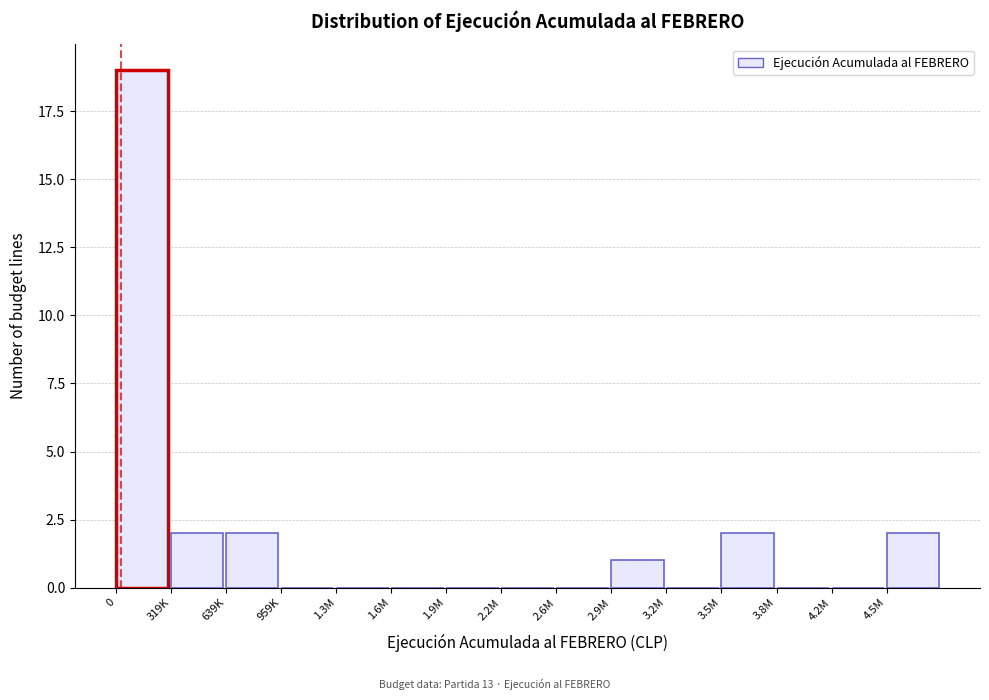

Reading left to right, what are all the values shown in this chart?

0=19	319K=2	639K=2	959K=0	1.3M=0	1.6M=0	1.9M=0	2.2M=0	2.6M=0	2.9M=1	3.2M=0	3.5M=2	3.8M=0	4.2M=0	4.5M=2